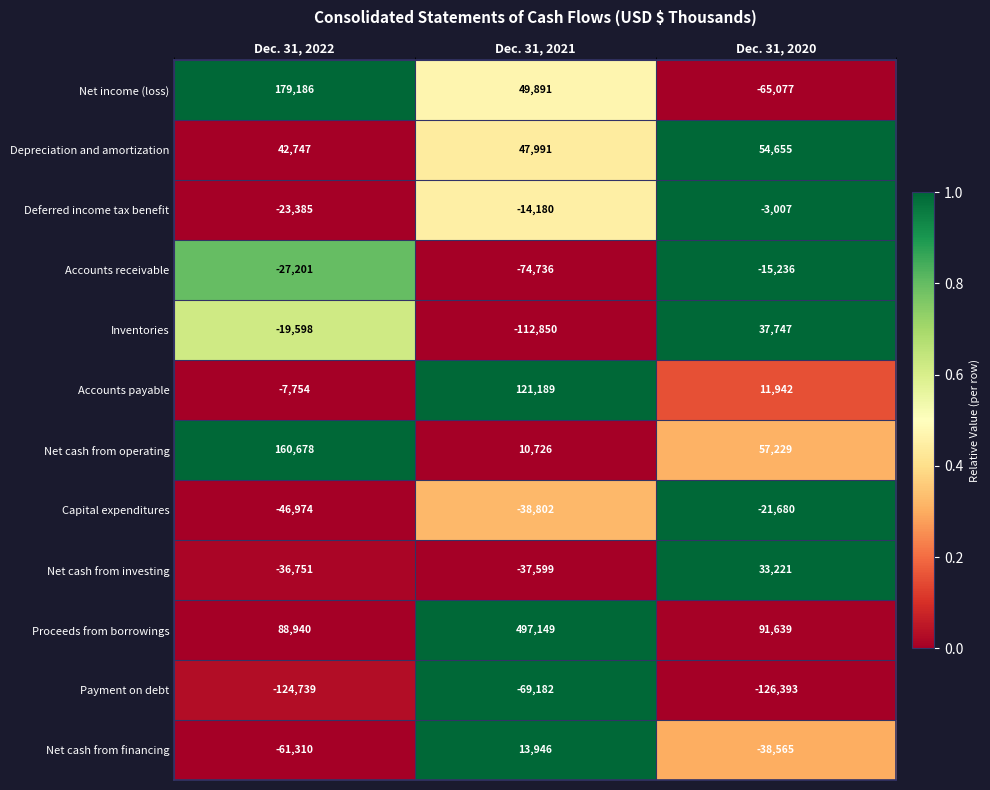

What is the difference between the highest and lowest values at Dec. 31, 2020?

218032